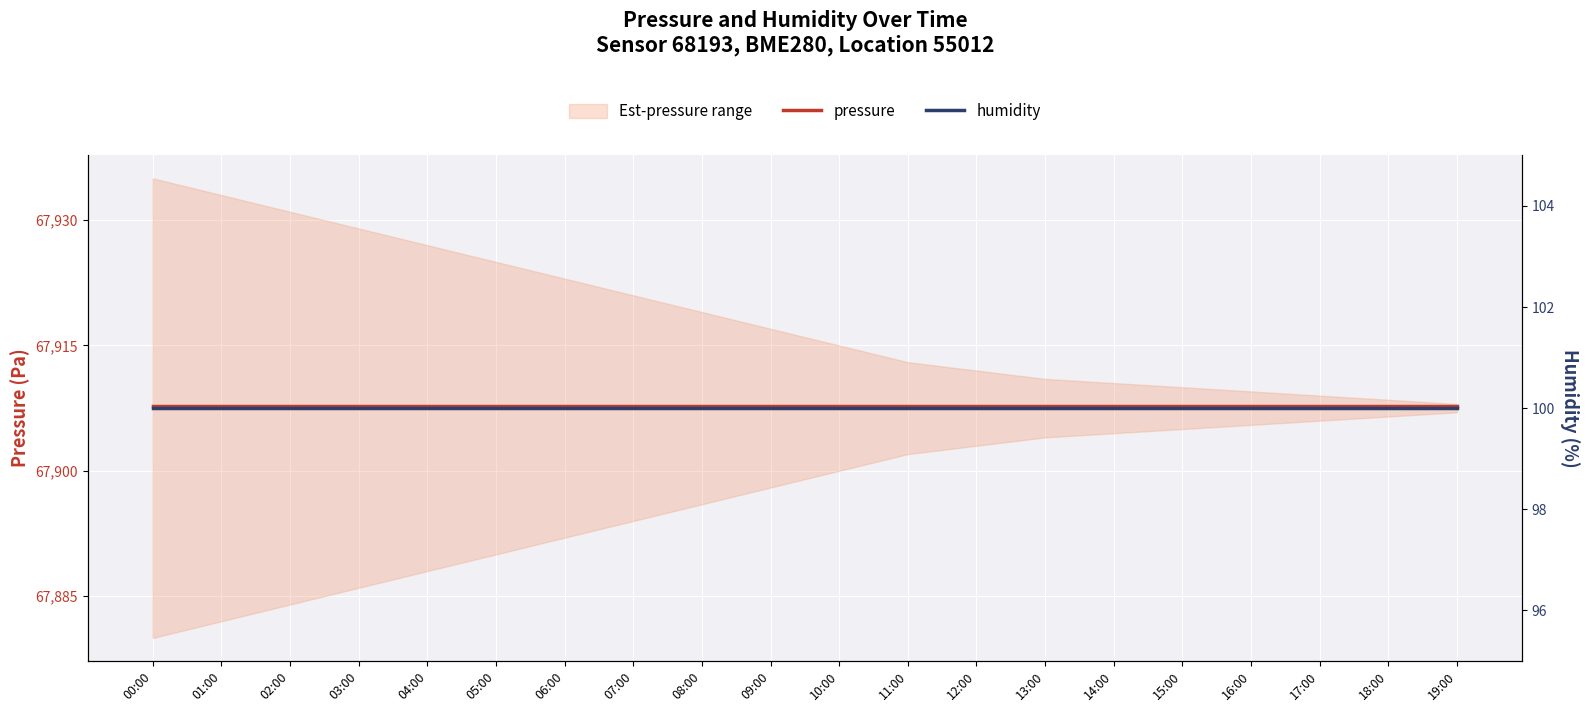

Reading left to right, list all the values displayed in this chart.

pressure: 67907.7	67907.7	67907.7	67907.7	67907.7	67907.7	67907.7	67907.7	67907.7	67907.7	67907.7	67907.7	67907.7	67907.7	67907.7	67907.7	67907.7	67907.7	67907.7	67907.7
humidity: 100.0	100.0	100.0	100.0	100.0	100.0	100.0	100.0	100.0	100.0	100.0	100.0	100.0	100.0	100.0	100.0	100.0	100.0	100.0	100.0